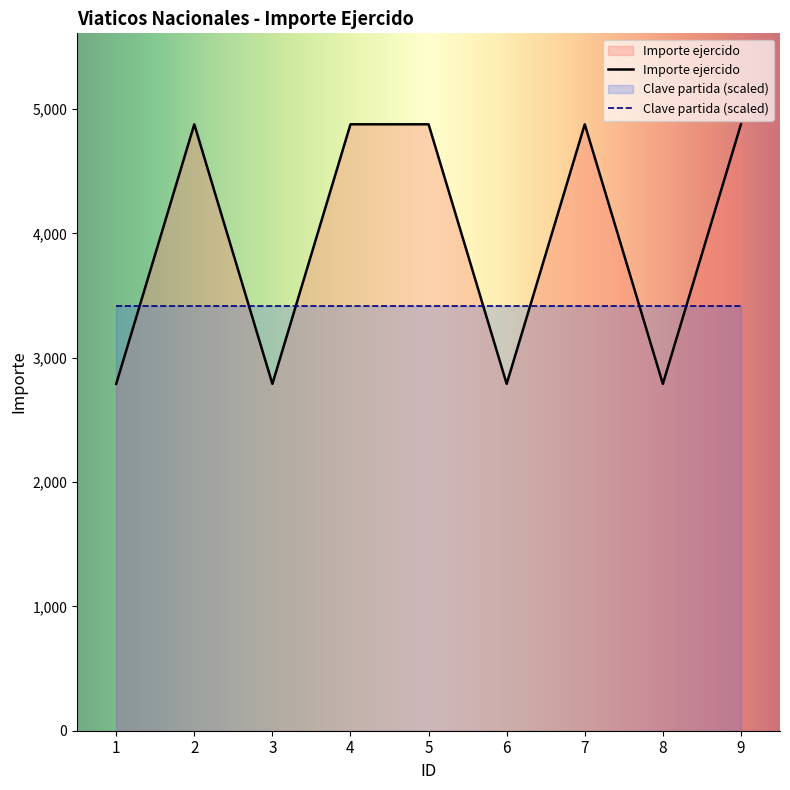

Reading left to right, extract all data points from this chart.

2790	4878	2790	4878	4878	2790	4878	2790	4878